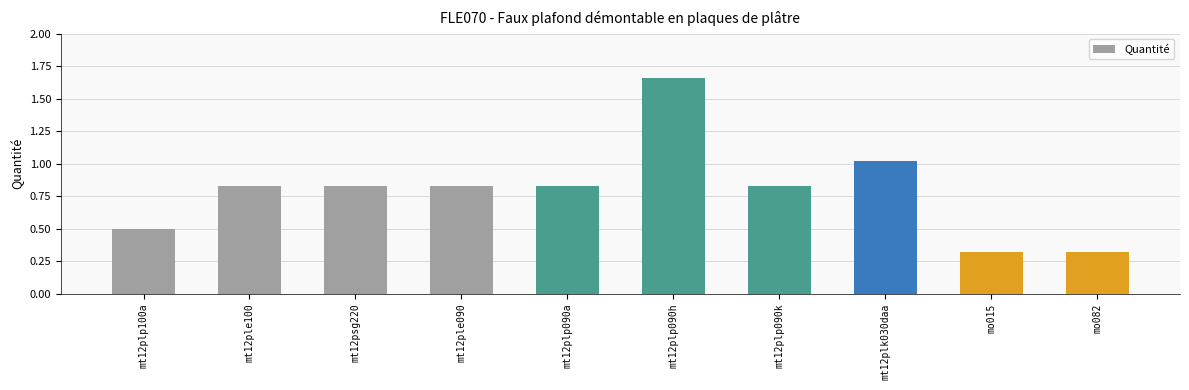

Which has a higher value, mt12plp090h or mo082?

mt12plp090h